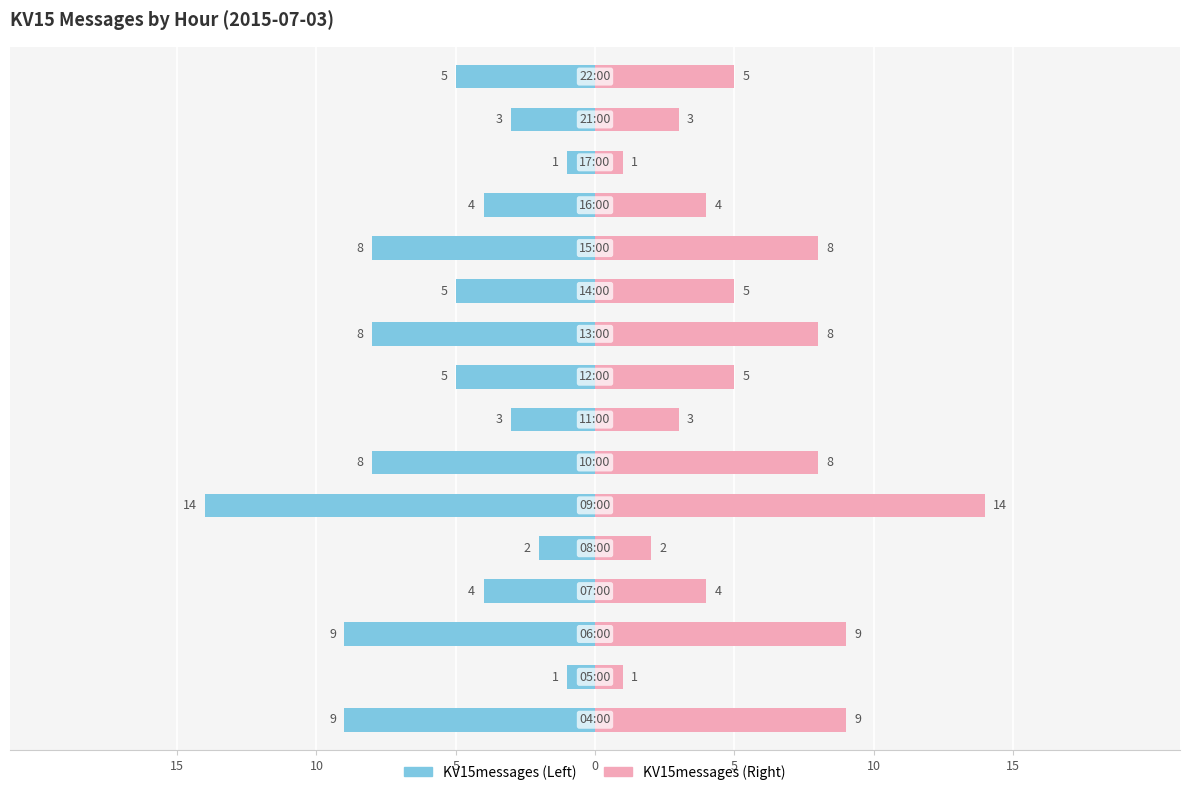

What is the difference between the second highest and second lowest values in the KV15messages (right) series?

8